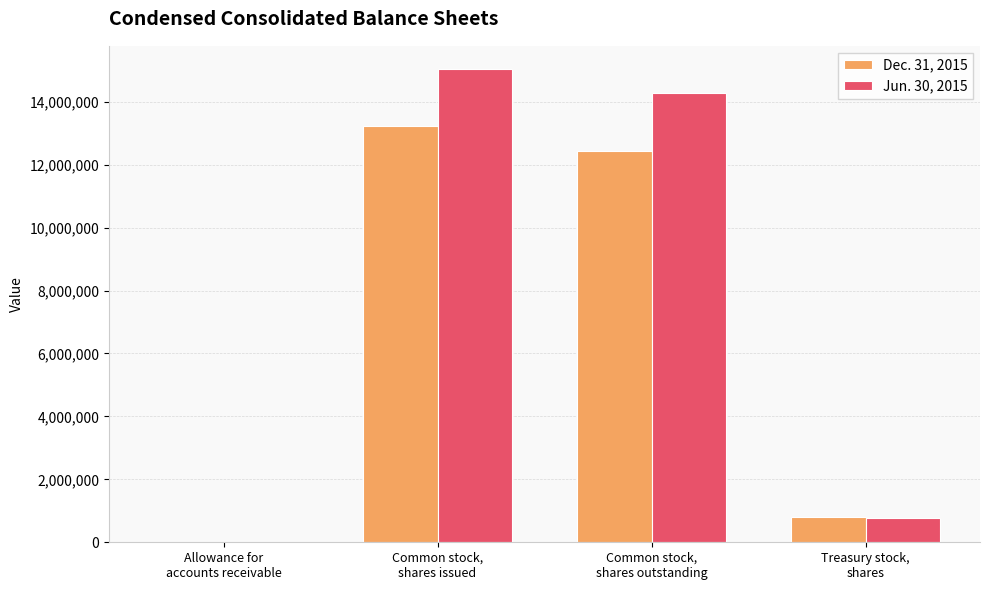

Which series has the largest total across all categories?

Jun. 30, 2015